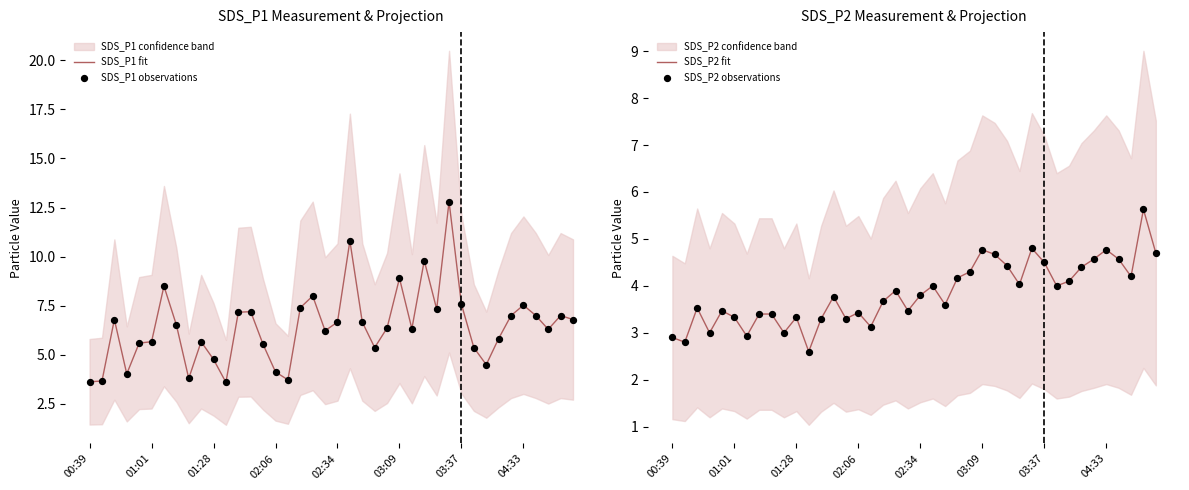

Which series contains the lowest Y value?

SDS_P2 fit